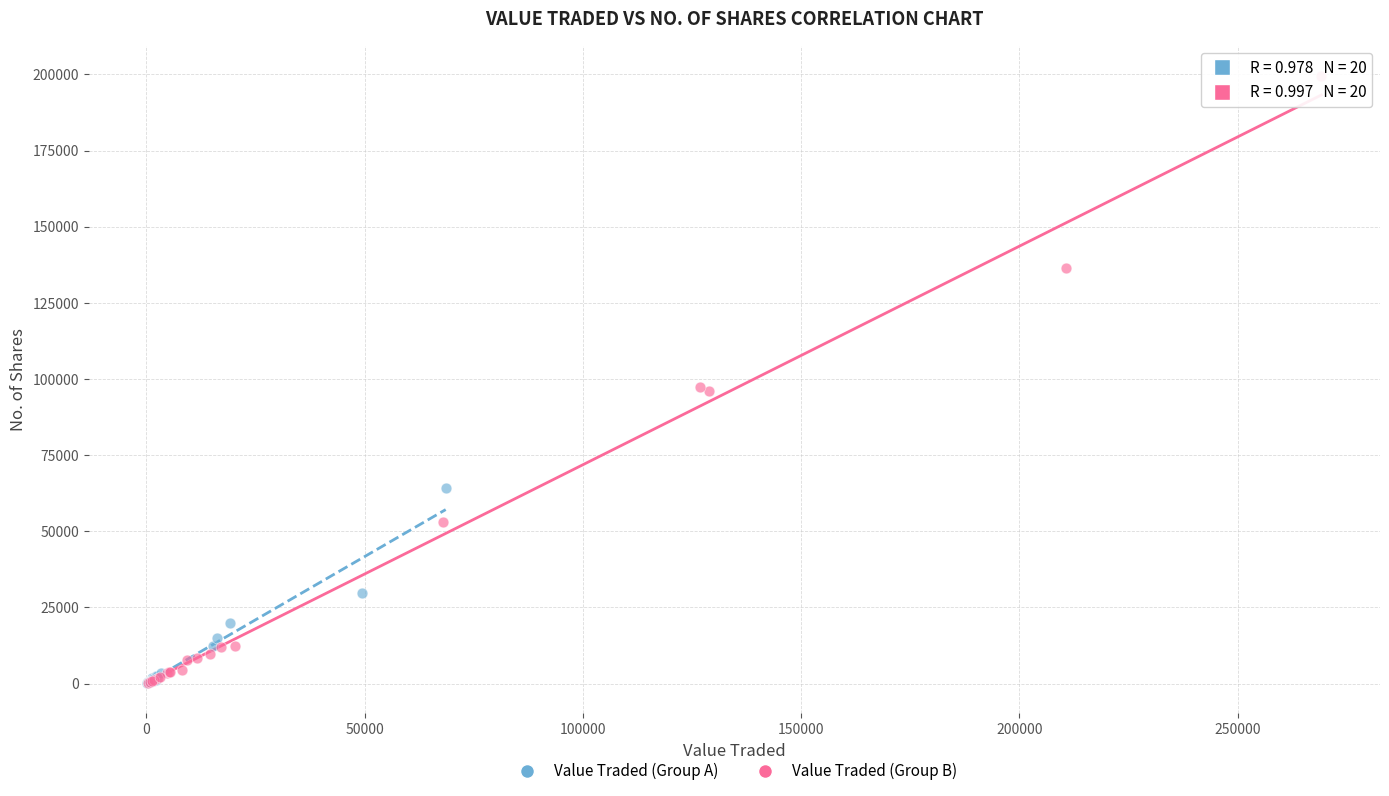

Which series contains the highest Y value?

Value Traded (Group B)